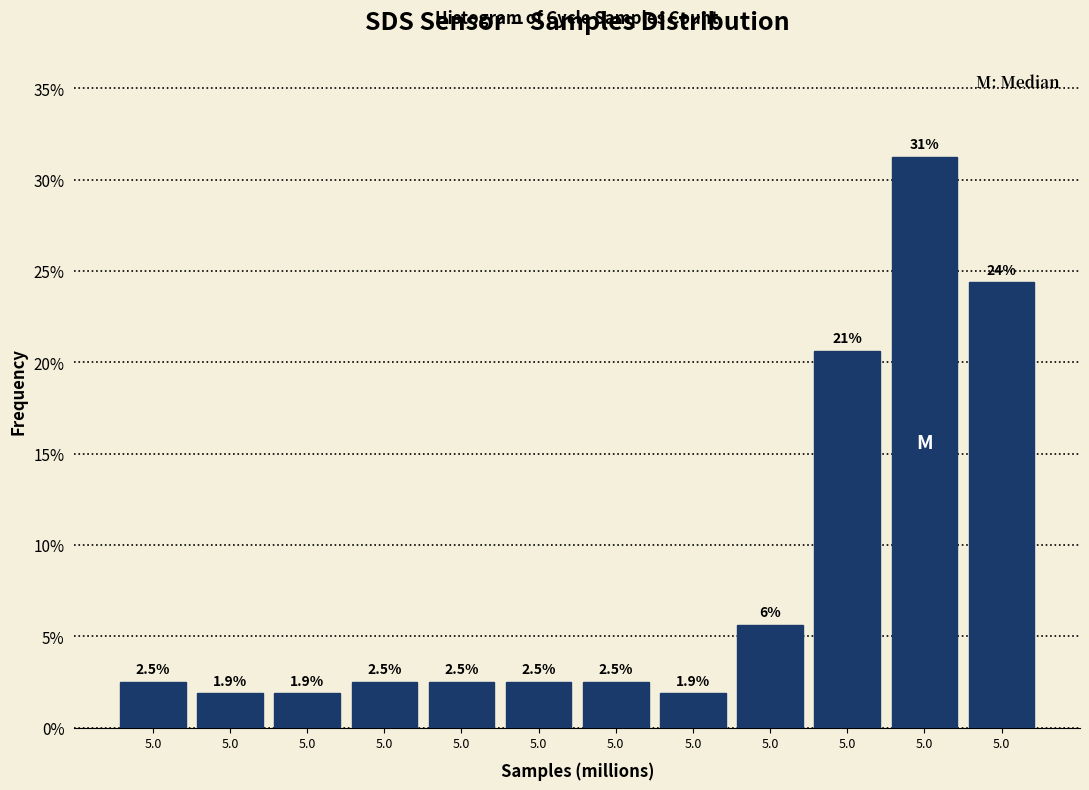

How many values are below 2?

3